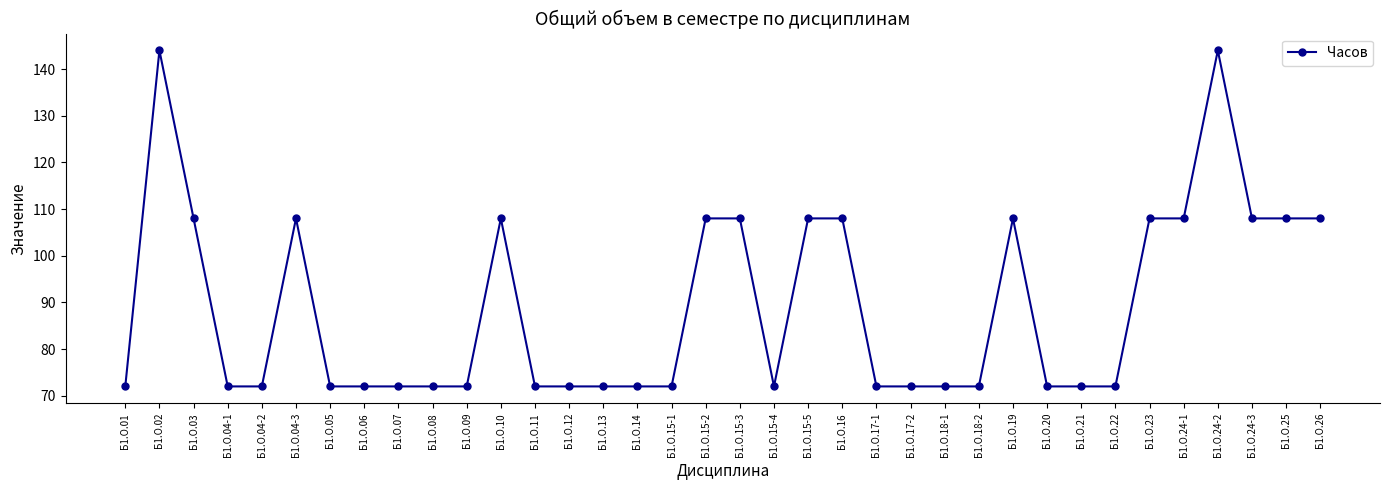

At which category does the data reach its first local peak?

Б1.О.02